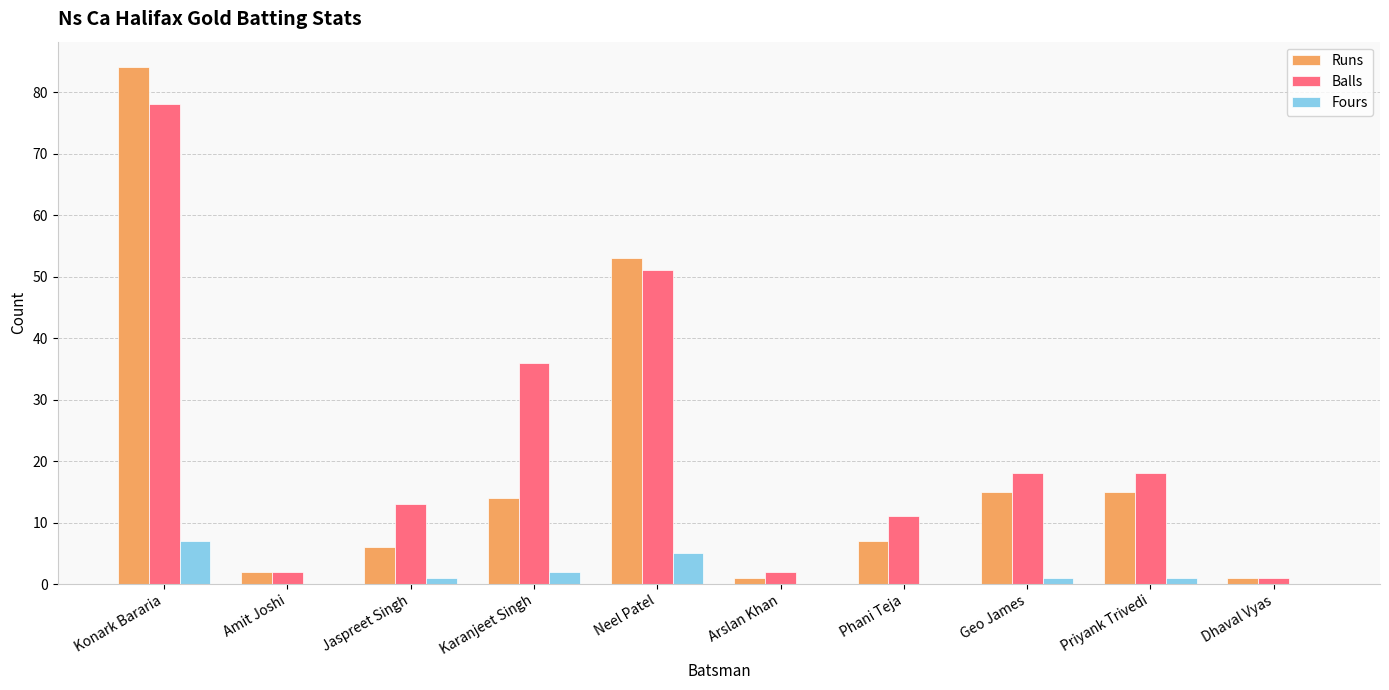

At which category is the sum across all series the highest?

Konark Bararia